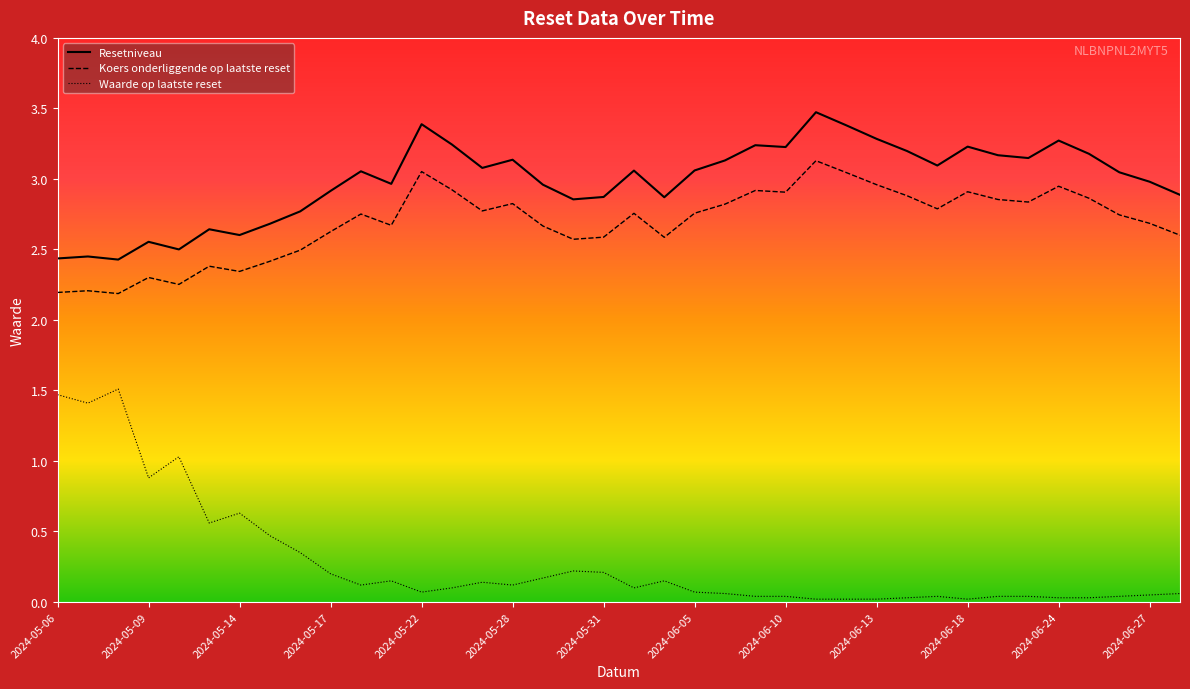

True or false: Waarde op laatste reset and Resetniveau intersect in this chart.

False